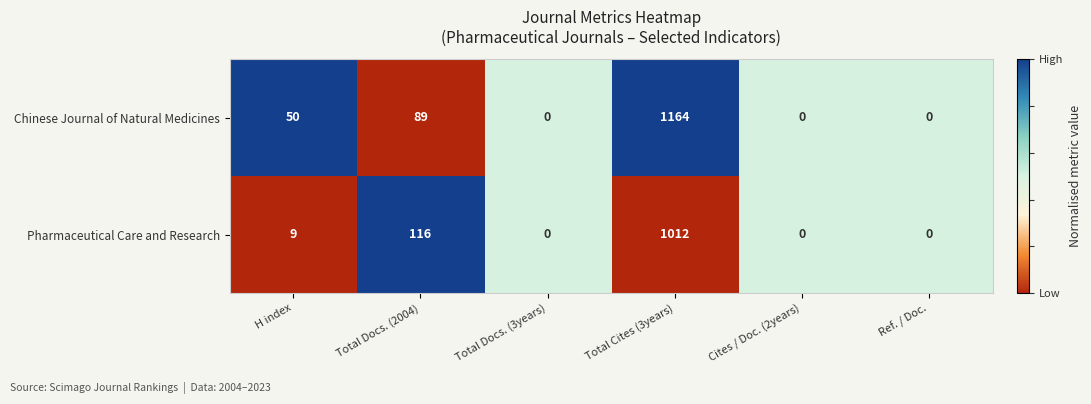

What is the difference between the second highest and second lowest values in the Chinese Journal of Natural Medicines series?

89